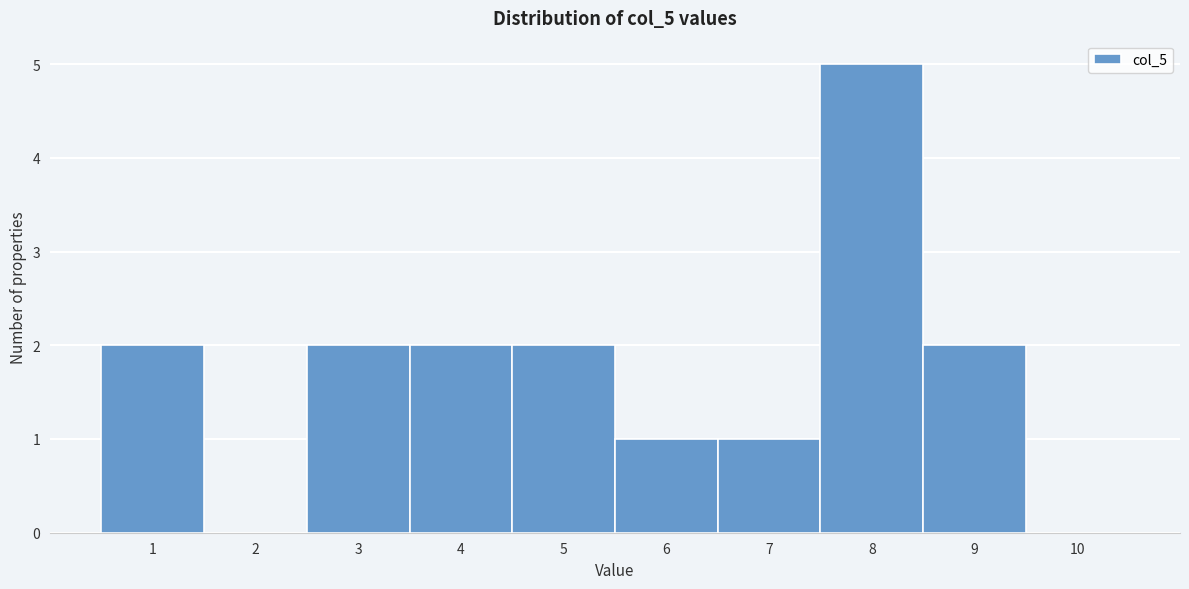

Reading left to right, transcribe this chart: for each bar, give the range it covers on the x-axis and its height. The values are not printed on the chart, so give them approximately, as read against the axis.

0.5 to 1.5: 2
1.5 to 2.5: 0
2.5 to 3.5: 2
3.5 to 4.5: 2
4.5 to 5.5: 2
5.5 to 6.5: 1
6.5 to 7.5: 1
7.5 to 8.5: 5
8.5 to 9.5: 2
9.5 to 10.5: 0